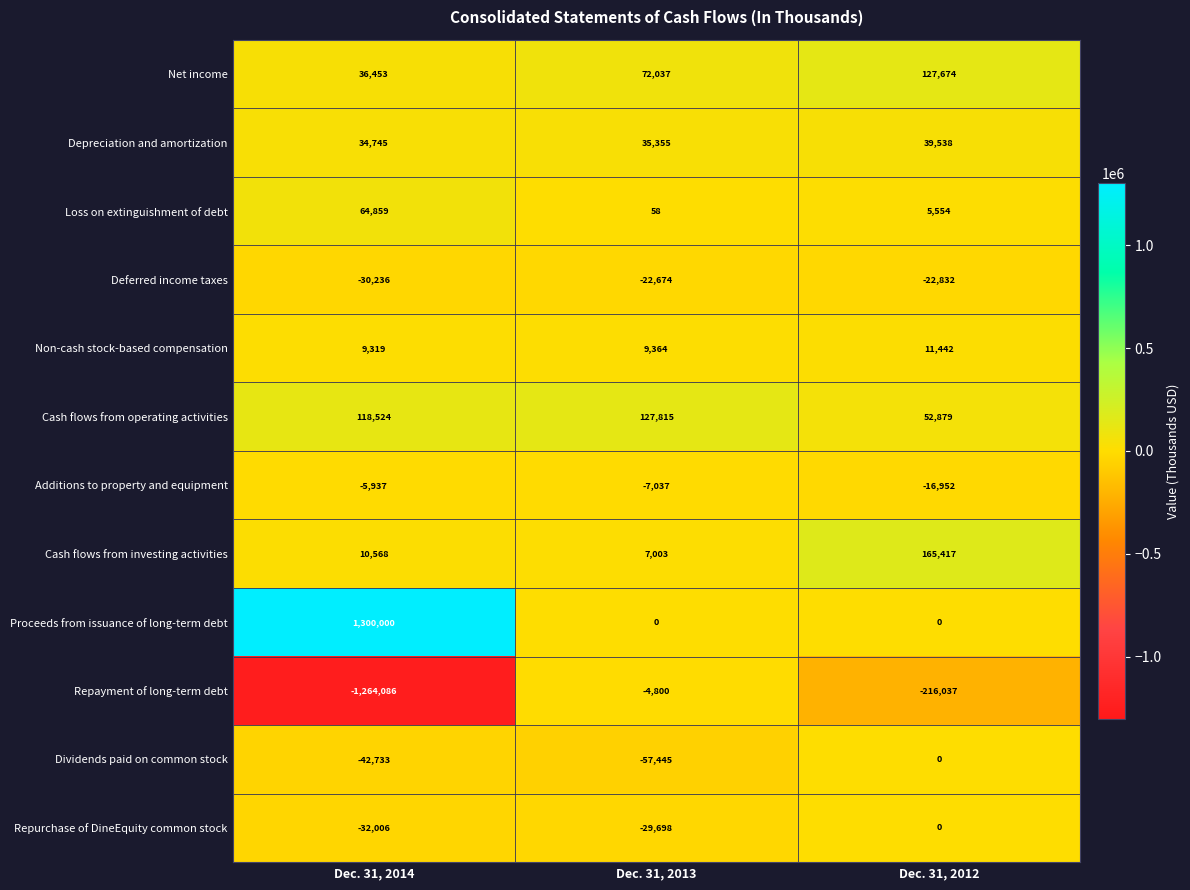

The Deferred income taxes series shows -15538 at Dec. 31, 2012. True or false?

False